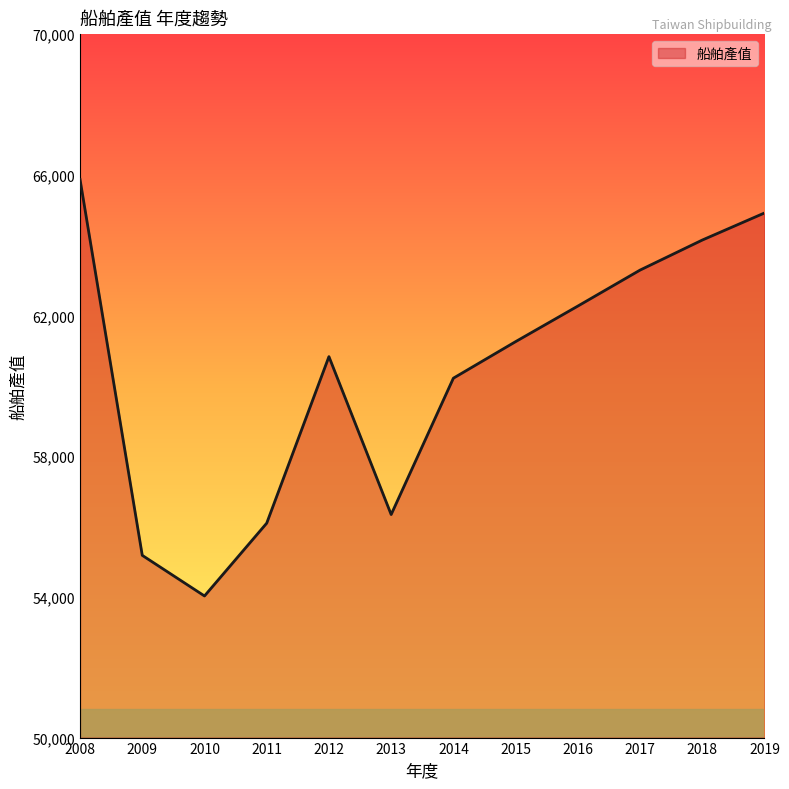

What is the sum of the values at 2018 and 2019?

129060